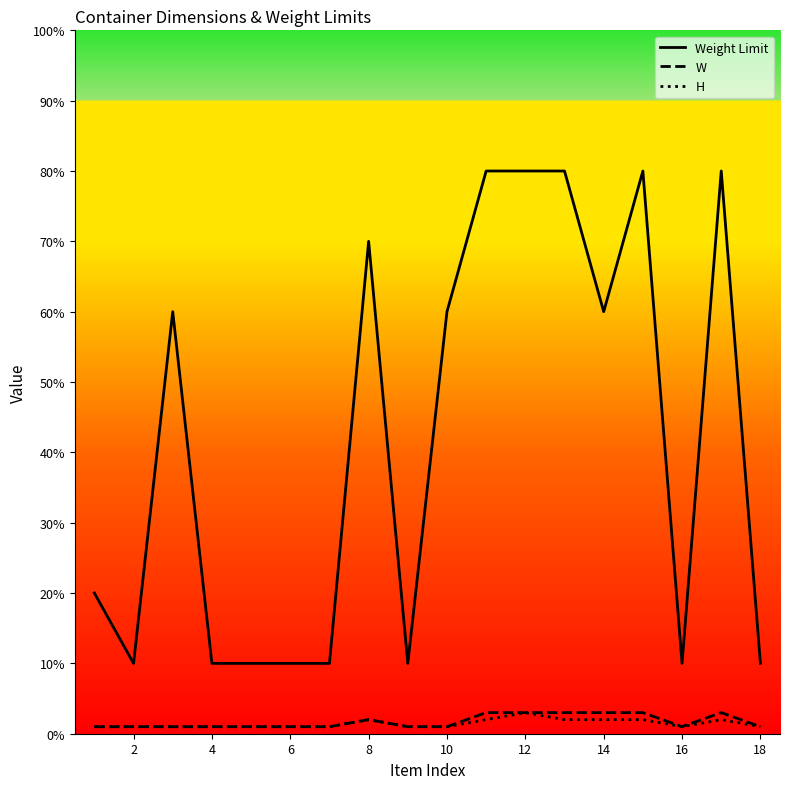

What is the highest value of the Weight Limit series?

80